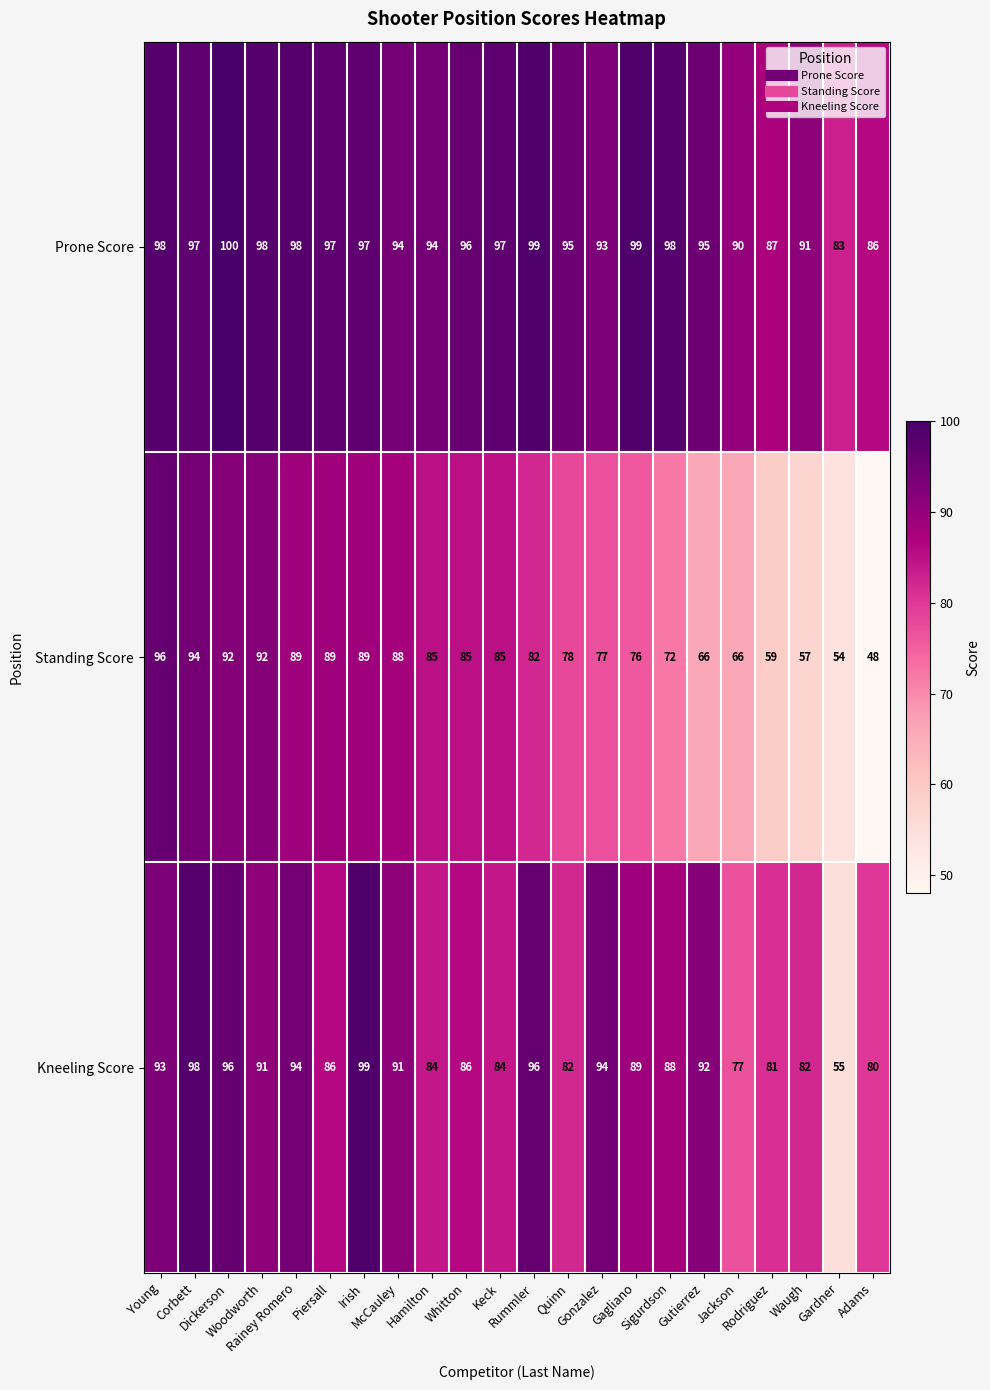

Which series has the largest total across all categories?

Prone Score